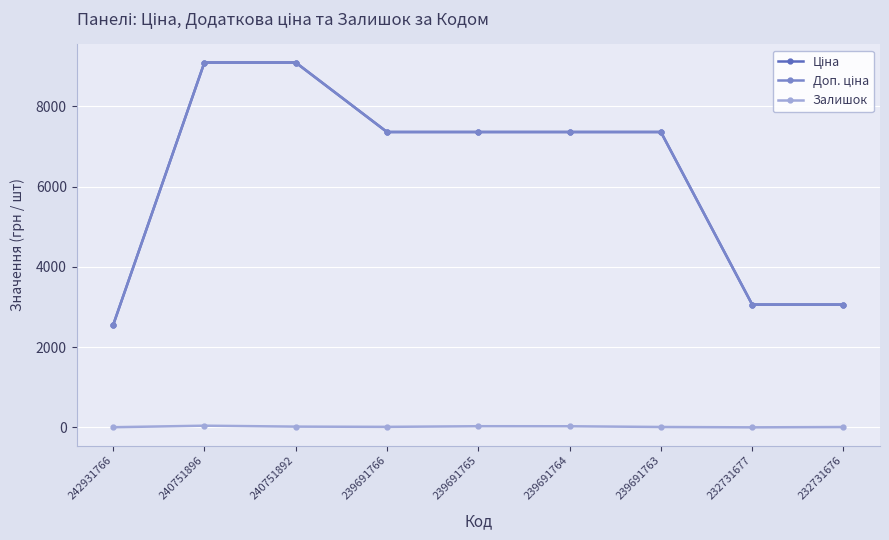

What is the total value across all series at 232731677?

6119.7